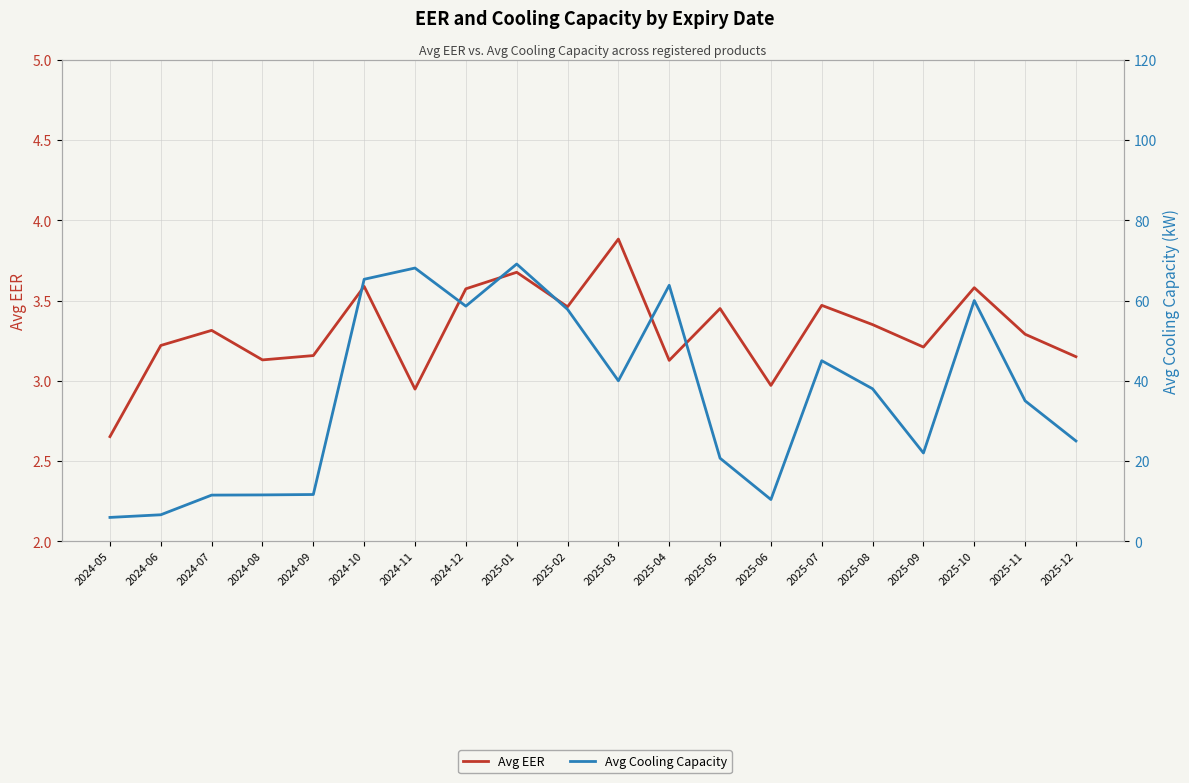

What is the sum of all Avg EER values?

66.2